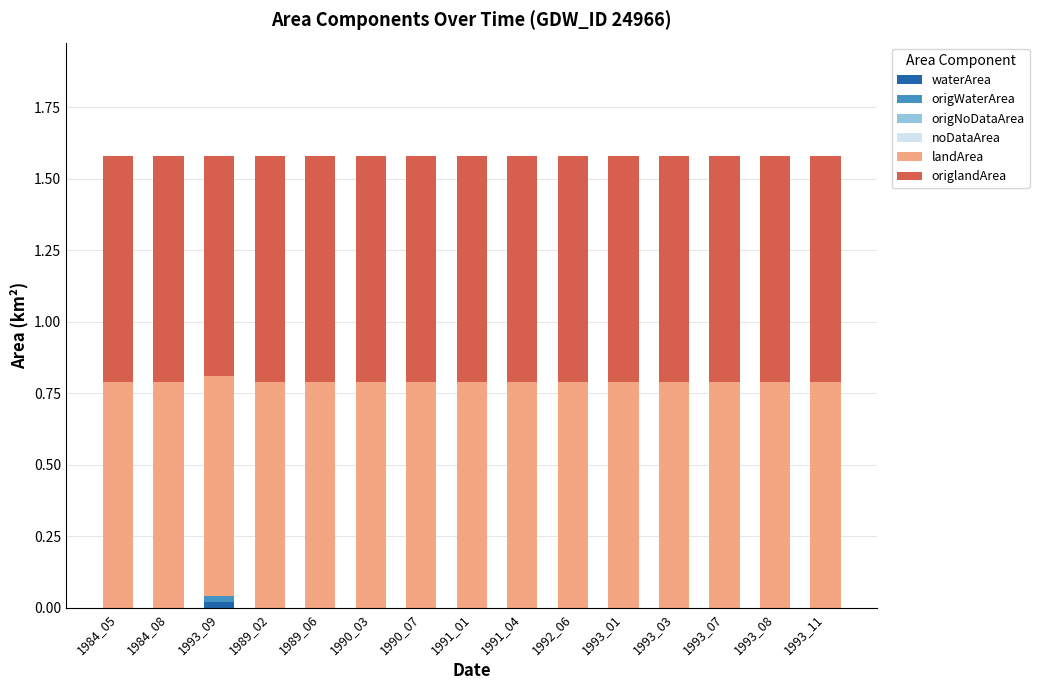

What is the total value across all series at 1993_11?

1.6